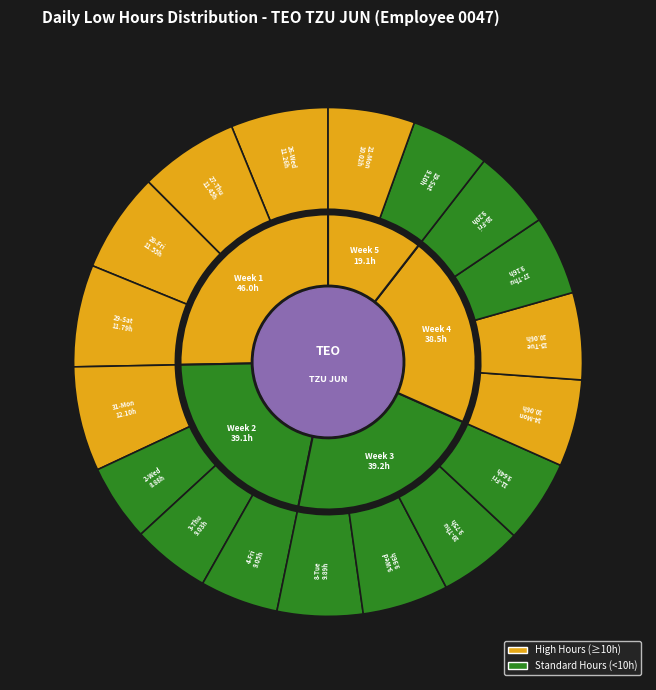

To the nearest percent, what is the combined percentage of 31-Mon and 14-Mon?

12%